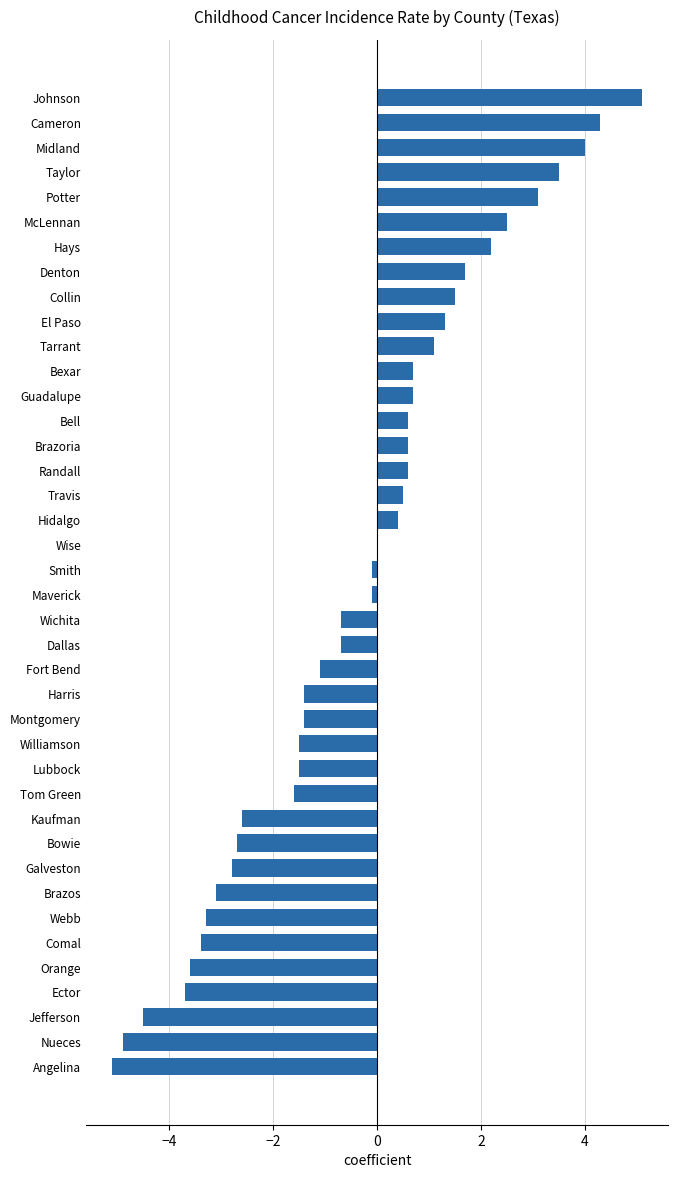

Which category has the highest value across all series?

Johnson